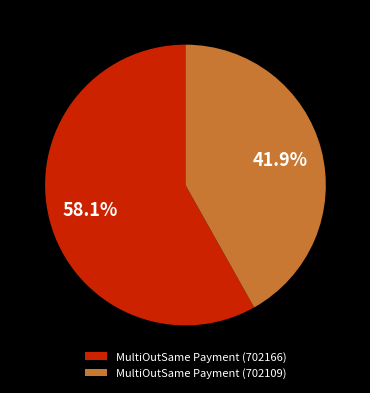

The MultiOutSame Payment (702109) slice represents 42% of the pie. True or false?

True